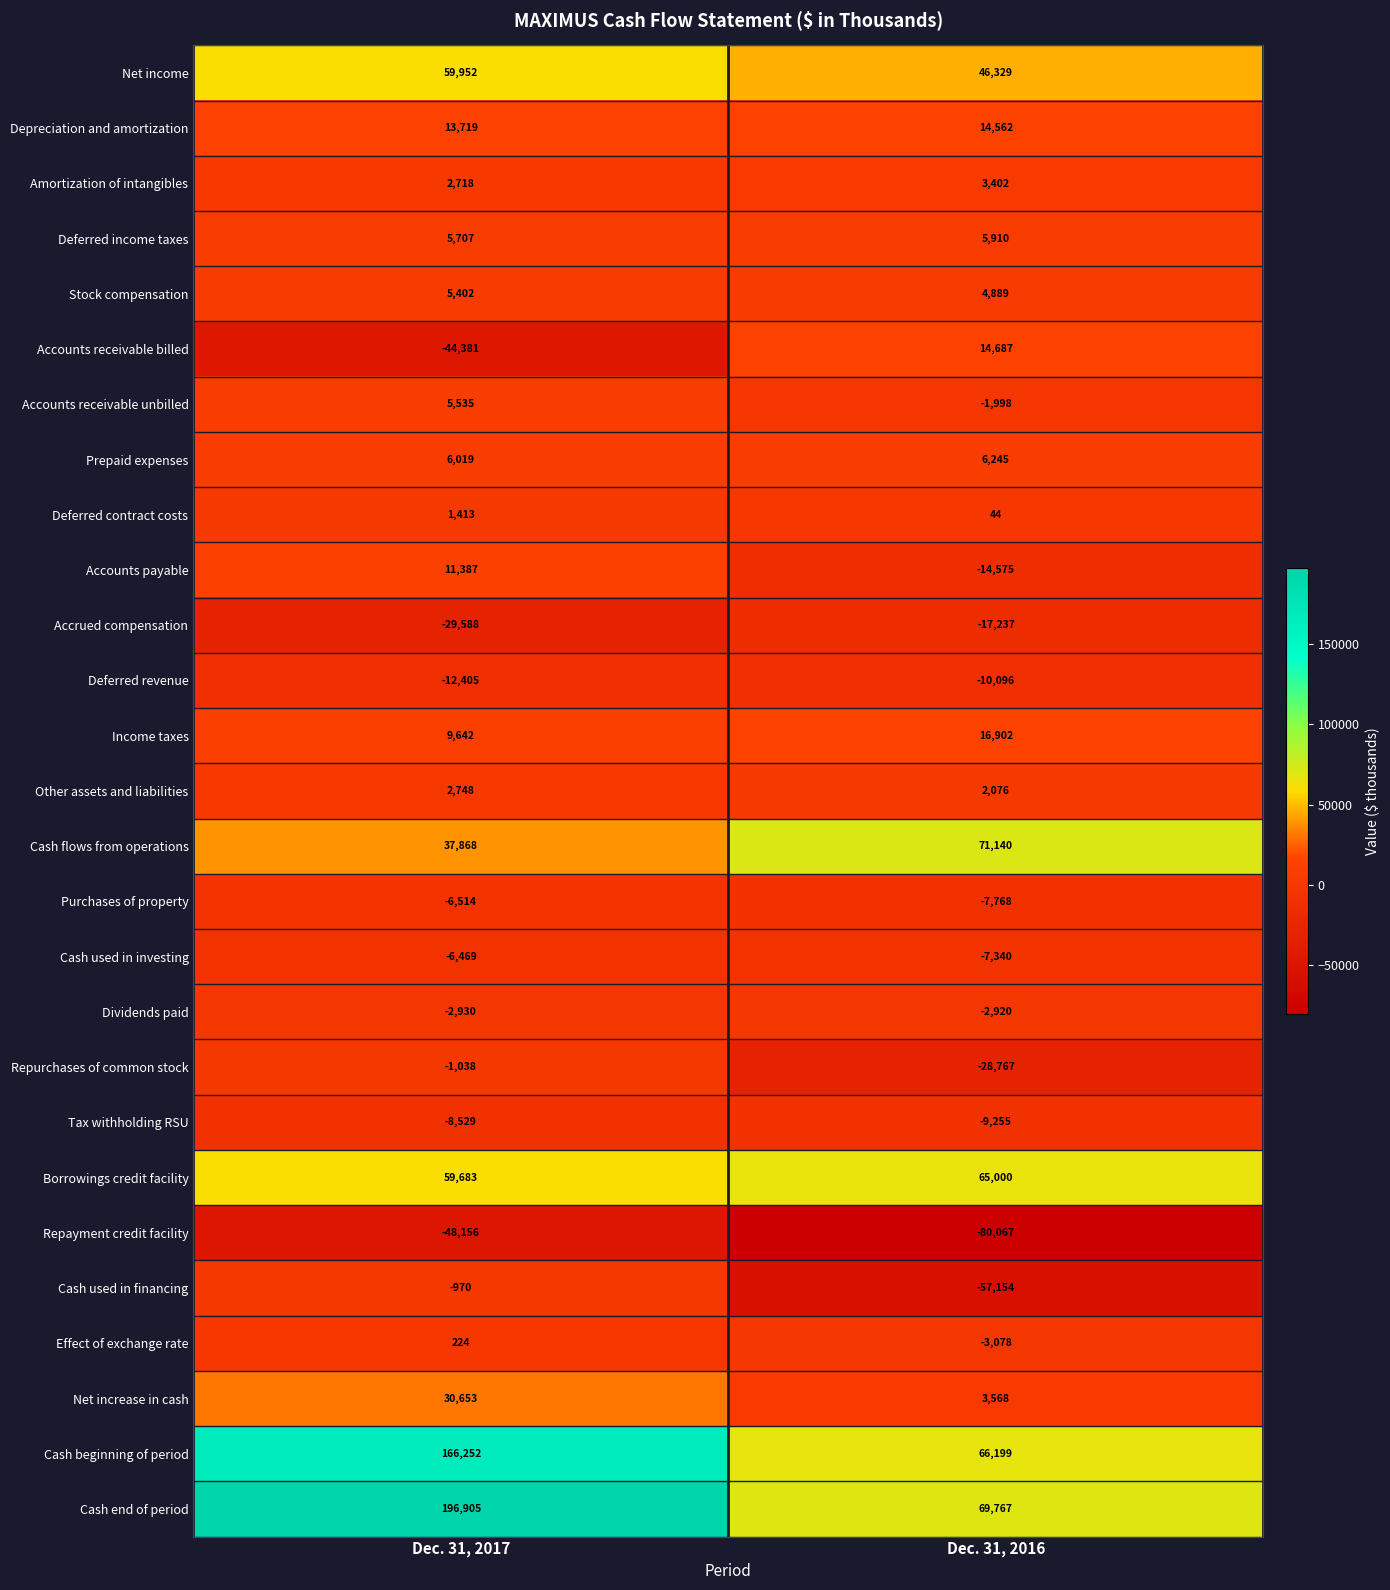

Which series changed the most between Dec. 31, 2017 and Dec. 31, 2016?

Cash end of period